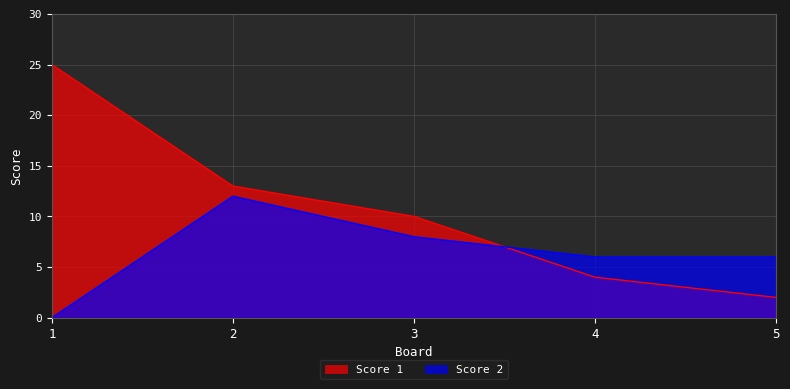

What is the spread (max minus min) of values at 2?

1